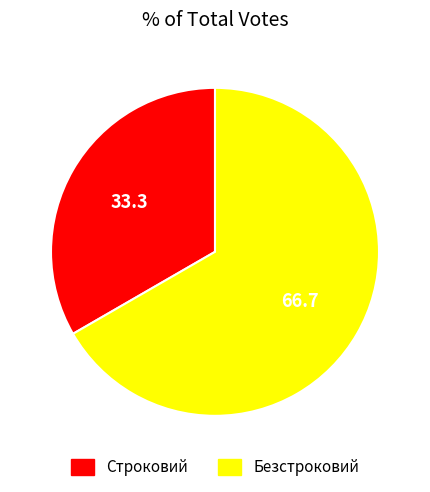

Which slice is the largest?

Безстроковий